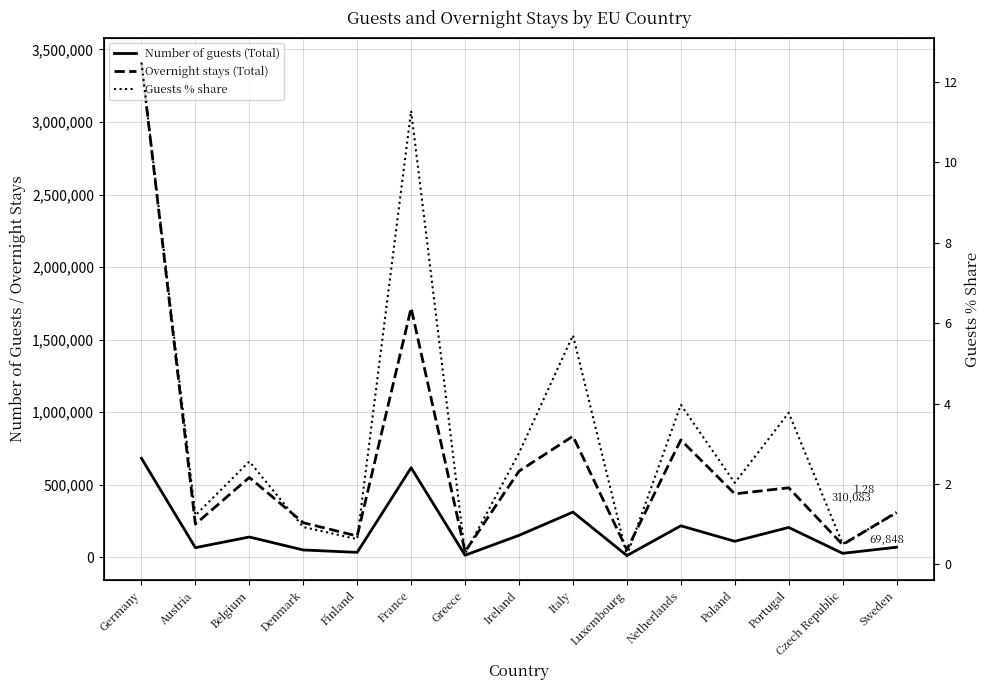

List the series in order of their peak value, lowest first.

Guests % share, Number of guests (Total), Overnight stays (Total)